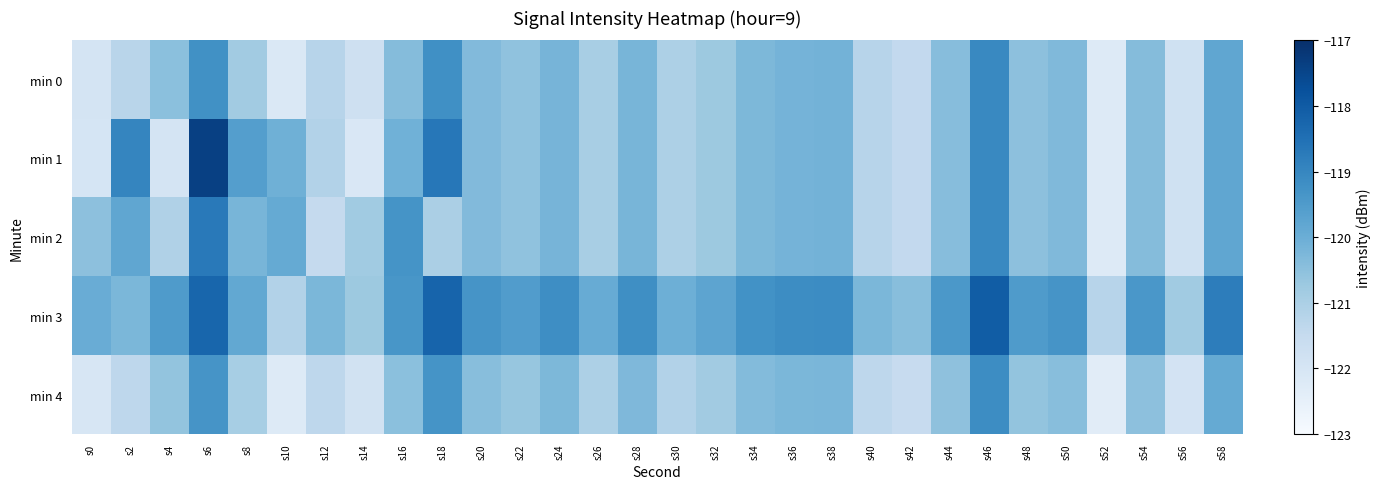

Which series has the largest total across all categories?

min 3